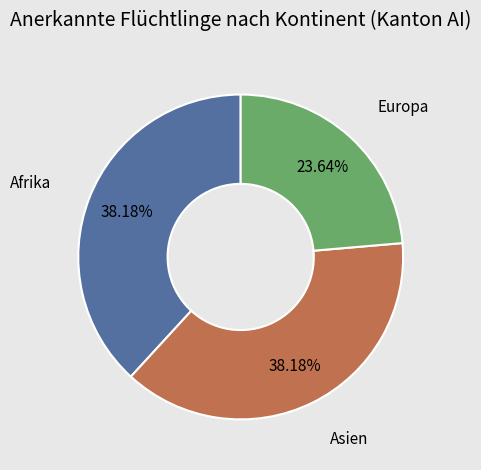

How many segments does this pie chart have?

3